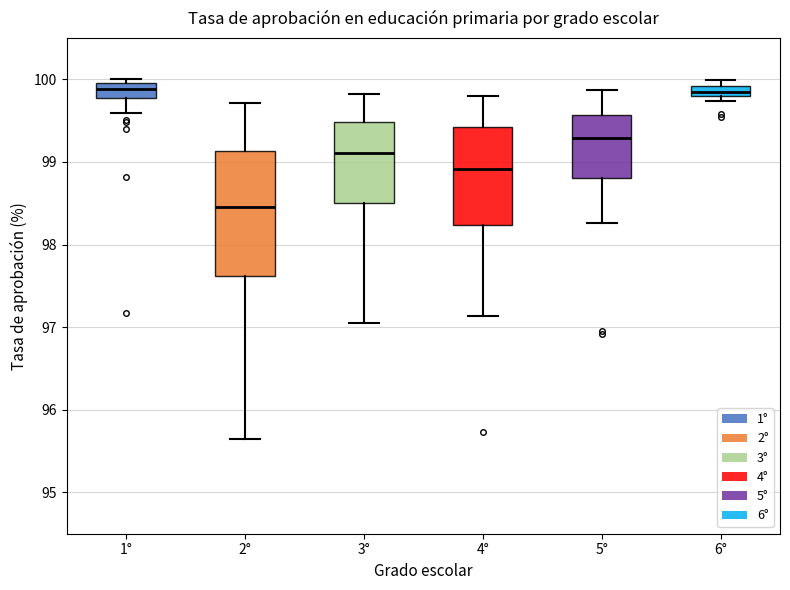

Which box is the tallest, from its lower edge to its upper edge?

2°